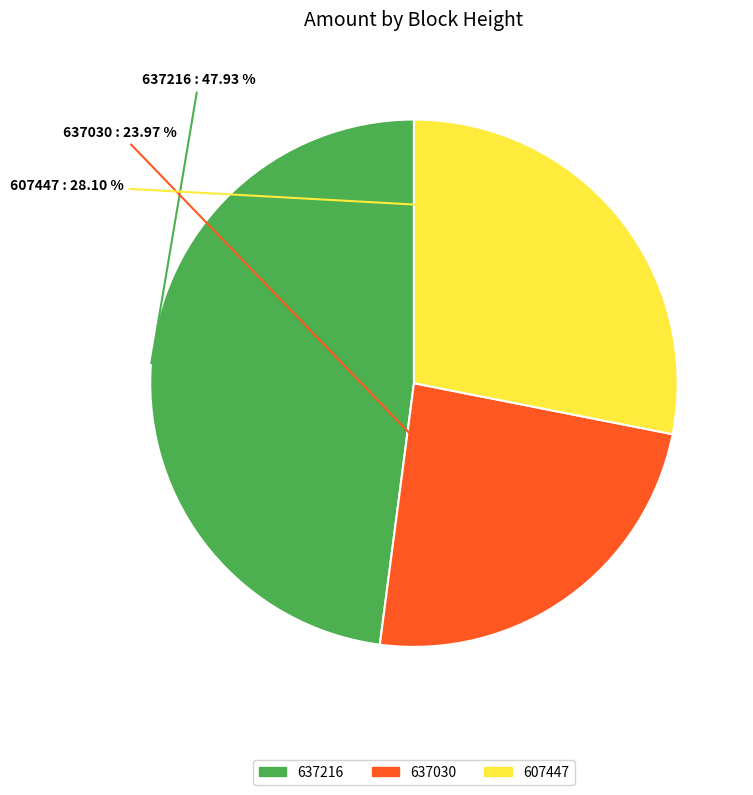

To the nearest percent, what is the difference between the largest and smallest slice percentages?

24%